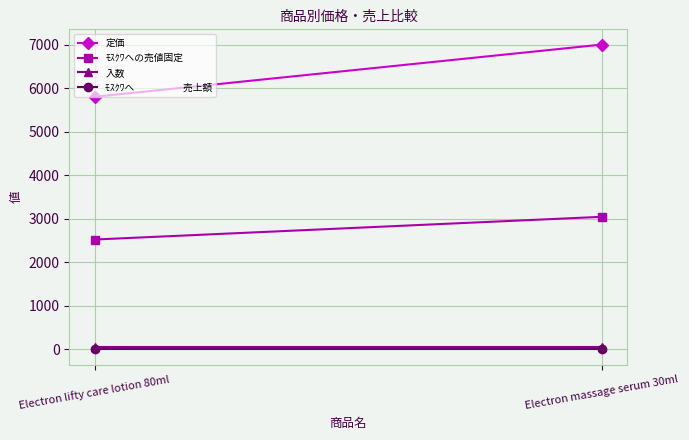

Which category has the lowest value across all series?

Electron lifty care lotion 80ml